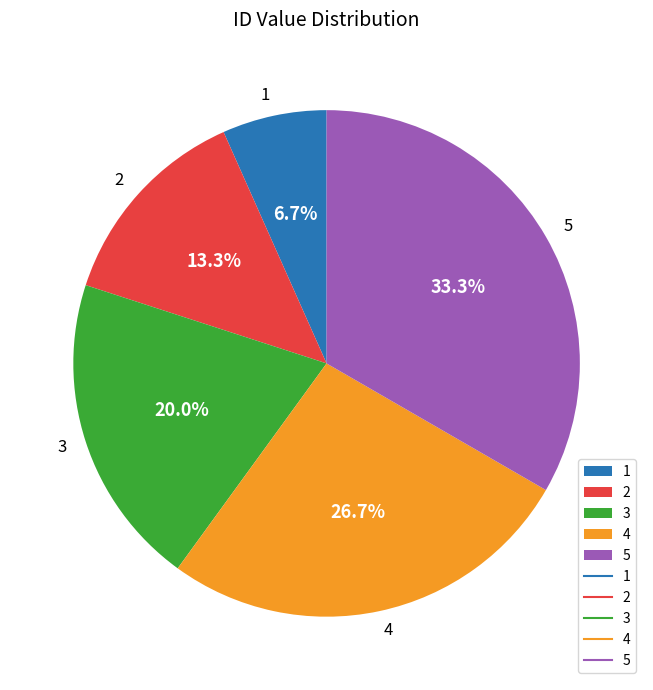

Count the number of slices in the pie.

5